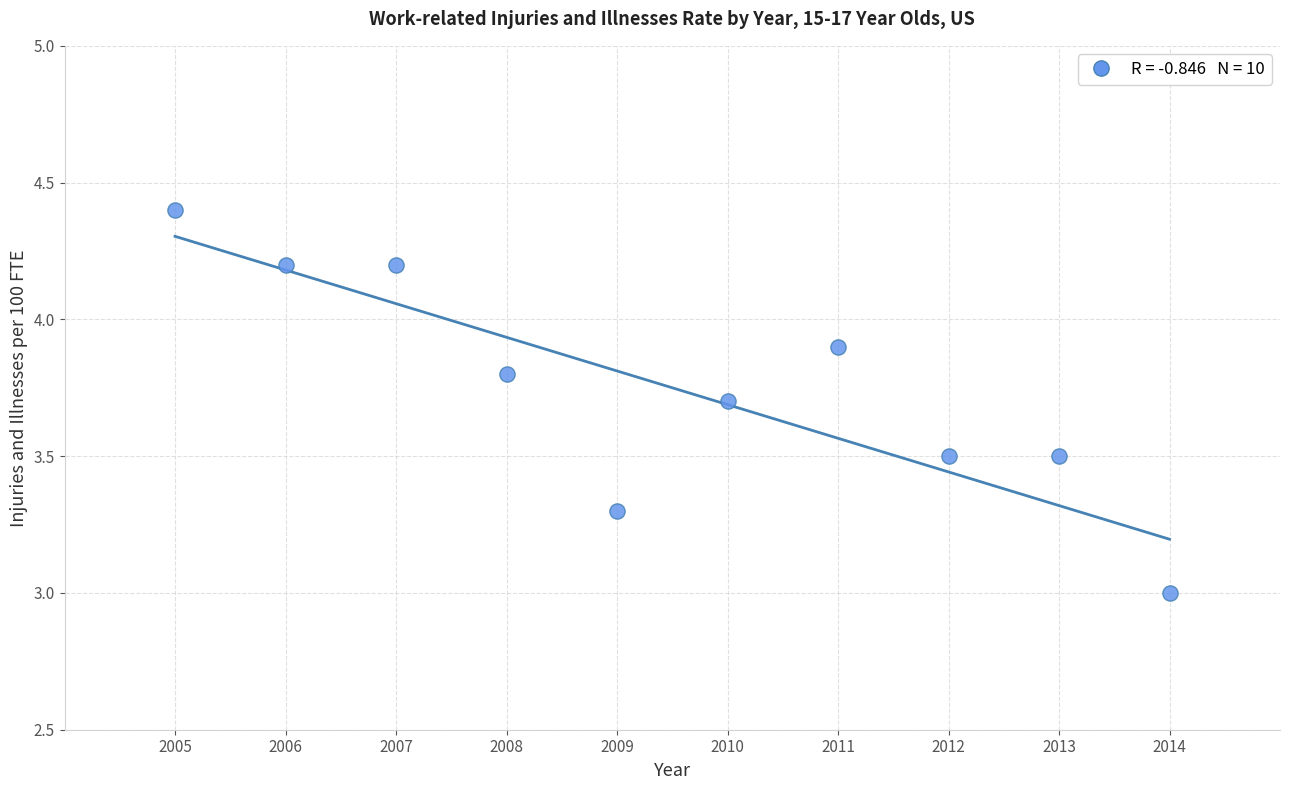

What is the range of Y values (max minus min)?

1.4